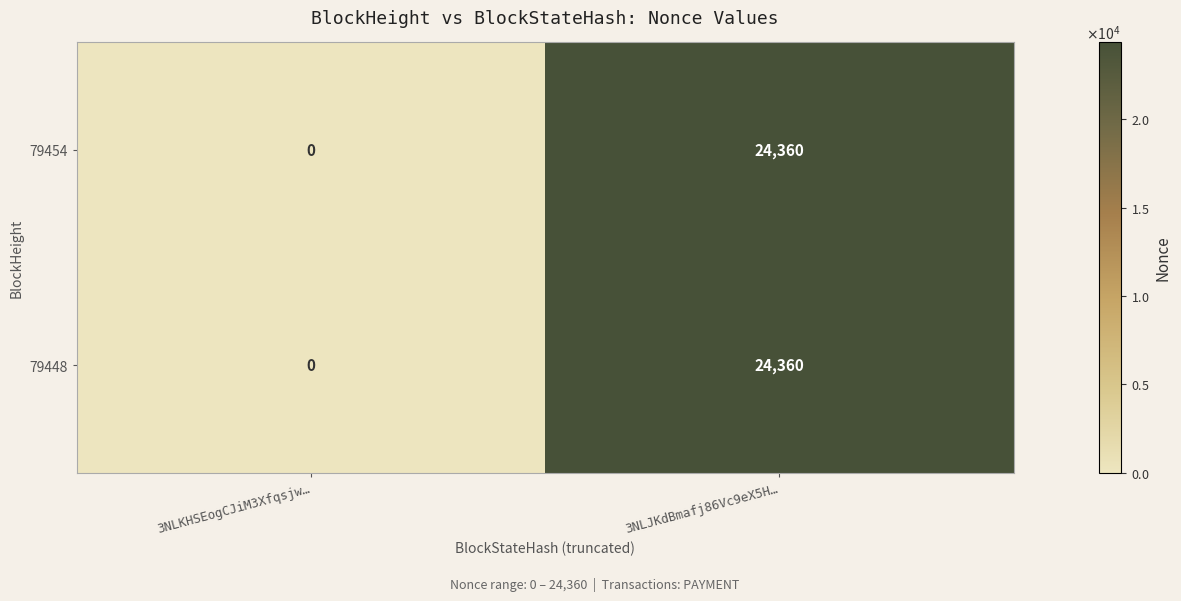

Rank the categories by 79454 value from lowest to highest.

3NLKHSEogCJiM3Xfqsjw…, 3NLJKdBmafj86Vc9eX5H…